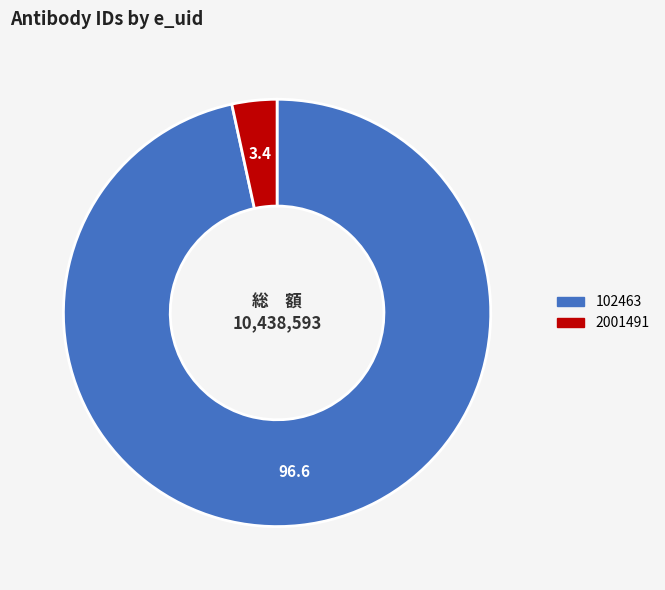

Between 102463 and 2001491, which is larger?

102463